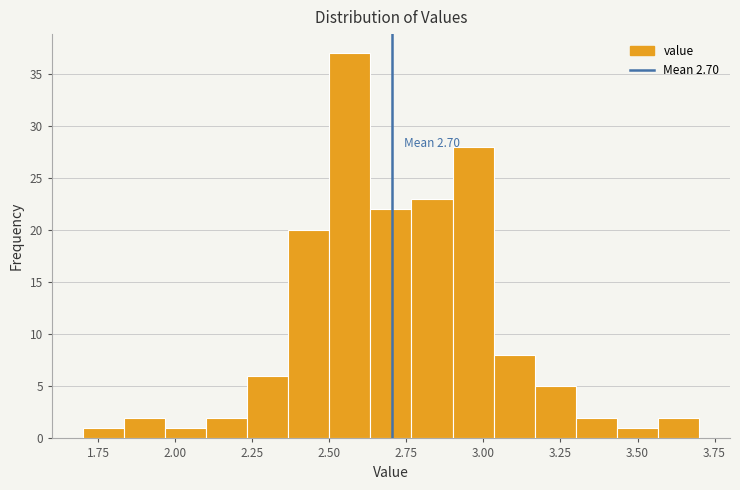

Around what value on the x-axis is the tallest bar? Give the approximate position of its centre, as read against the axis.

2.55